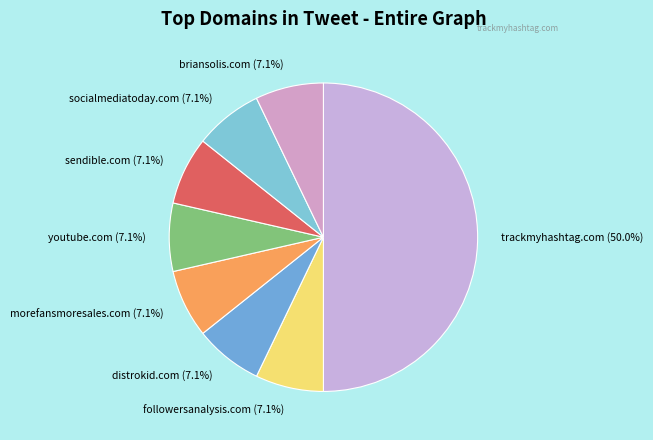

How many segments does this pie chart have?

8